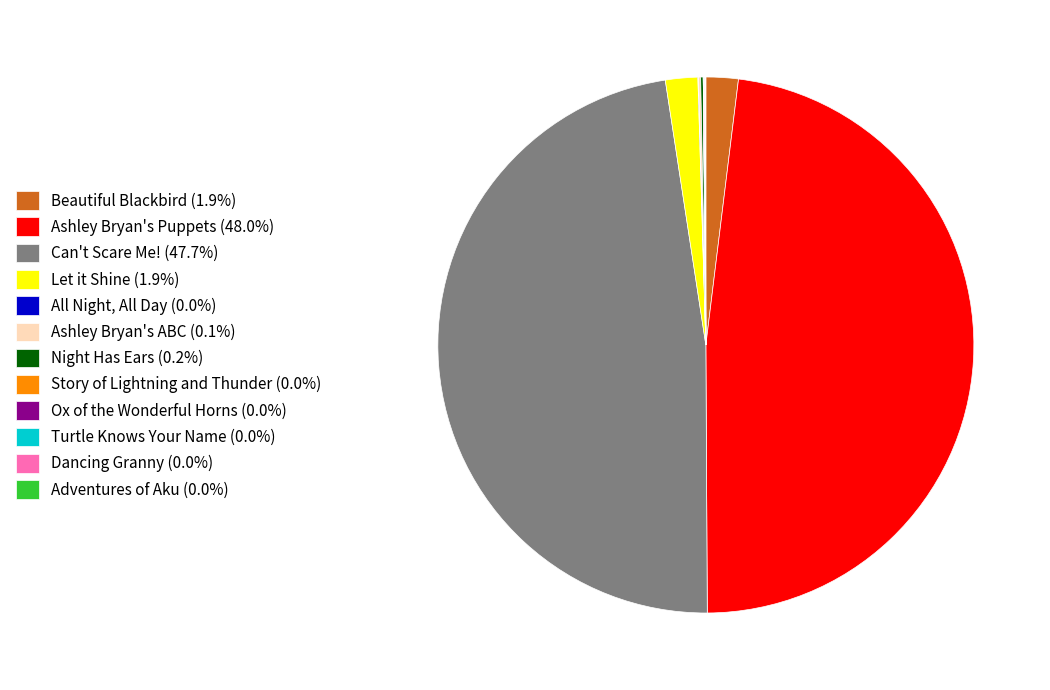

Is there any slice that represents more than half of the pie?

No